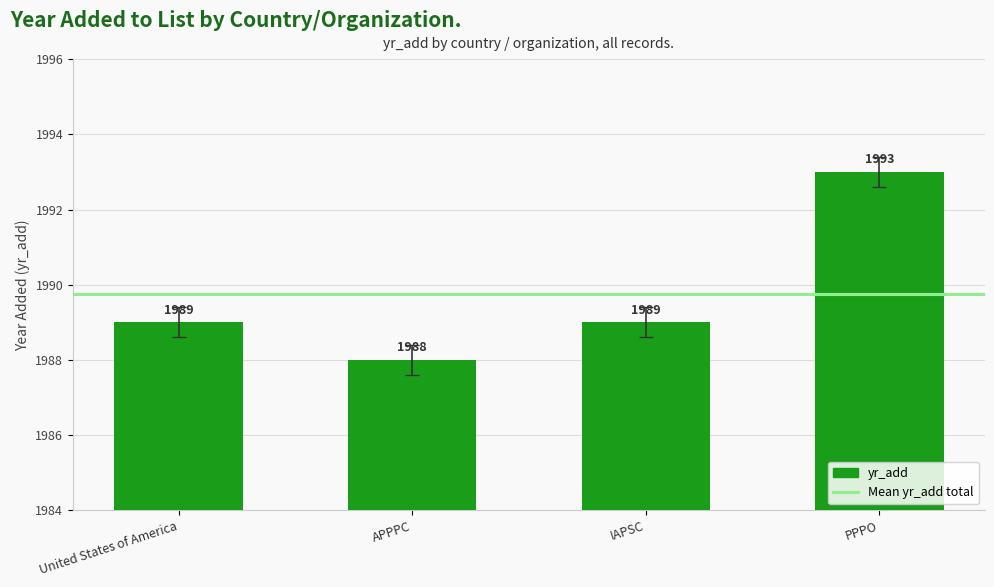

Between IAPSC and APPPC, which is larger?

IAPSC